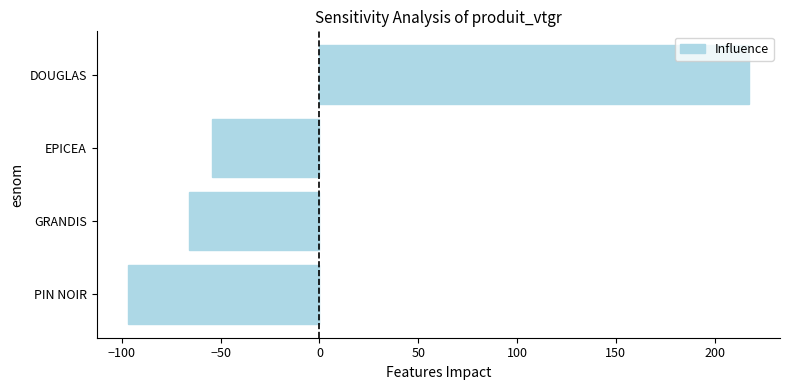

List the labels in order of value, smallest first.

PIN NOIR, GRANDIS, EPICEA, DOUGLAS